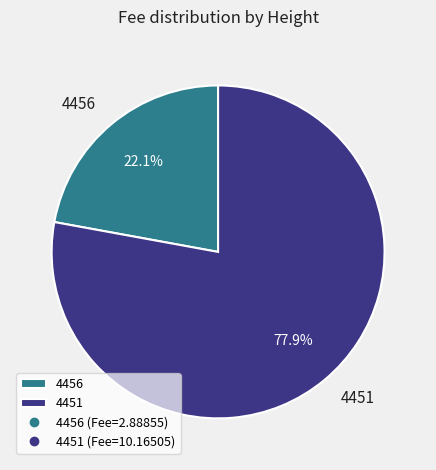

What percentage is the 4456 slice, to the nearest percent?

22%